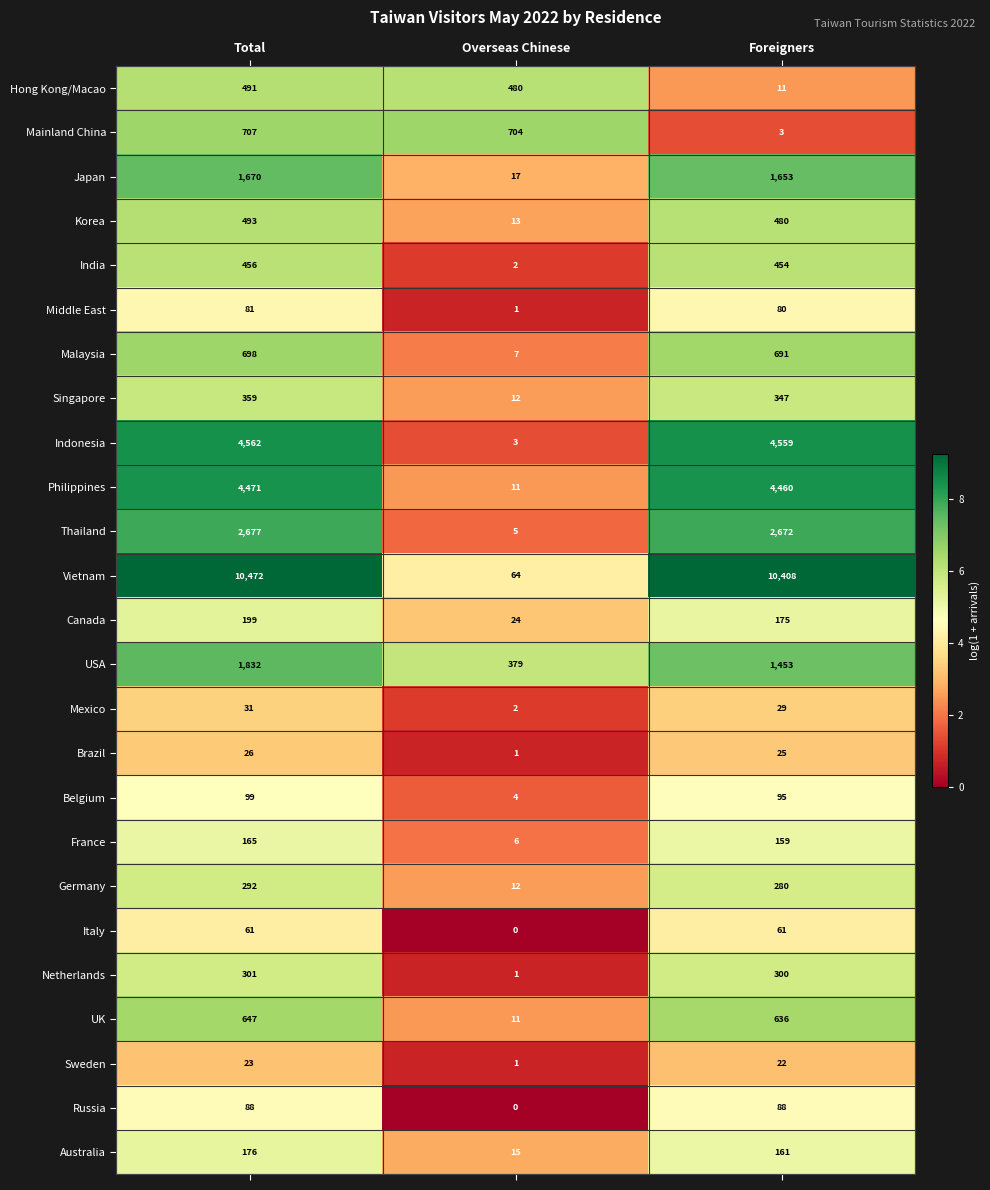

Where does the Vietnam series first go above 10408?

Total